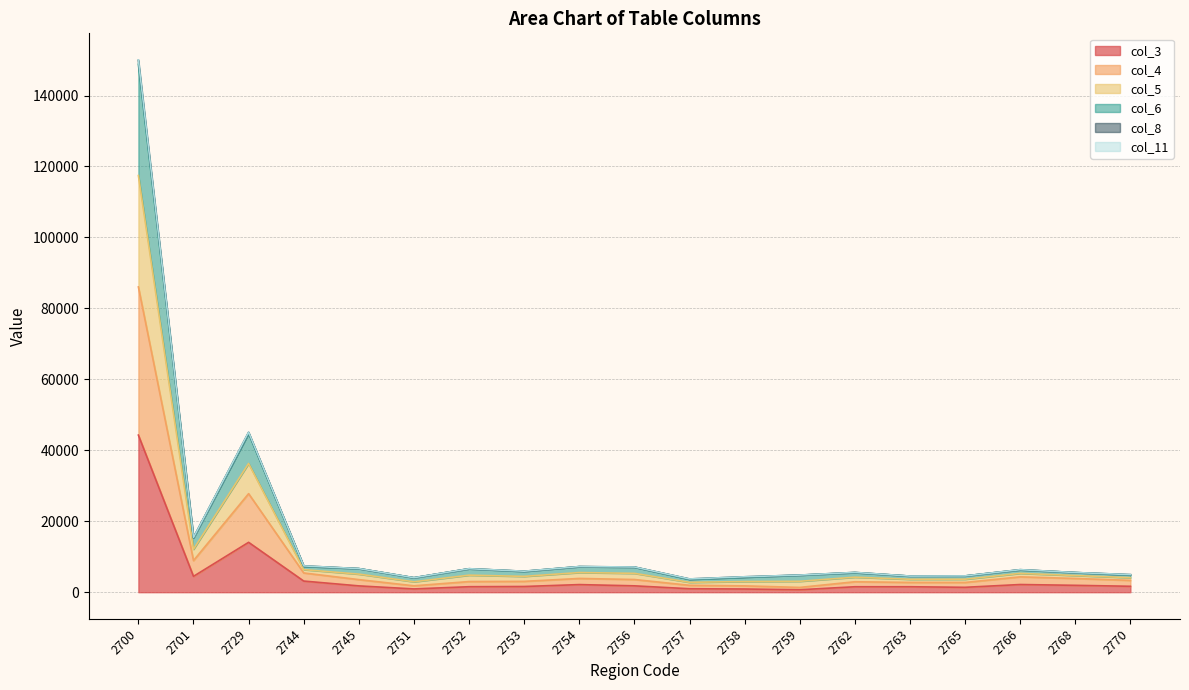

In col_4, how many points are lower than both neighbors (excluding endpoints)?

4